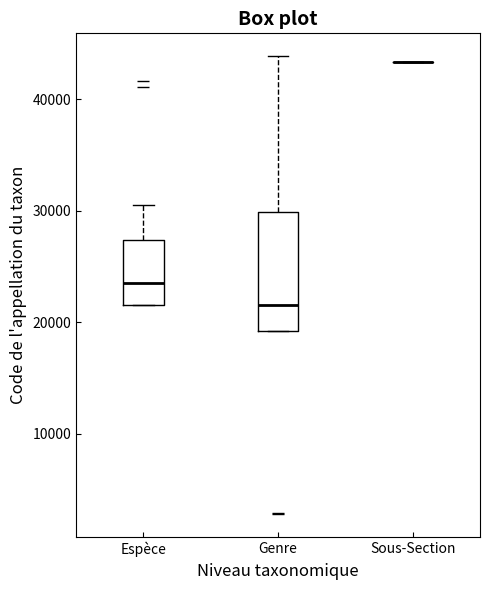

Reading left to right, transcribe this box plot: for each box, give where its median line is, the range the box spans, and where its two whiskers end, as read against the y-axis. The values are not printed on the chart, so give them approximately, as read against the axis.

Espèce: median 24000, box 22000 to 27000, whiskers 22000 to 31000
Genre: median 22000, box 19000 to 30000, whiskers 19000 to 44000
Sous-Section: box collapsed to a line at 43000, whiskers 43000 to 43000